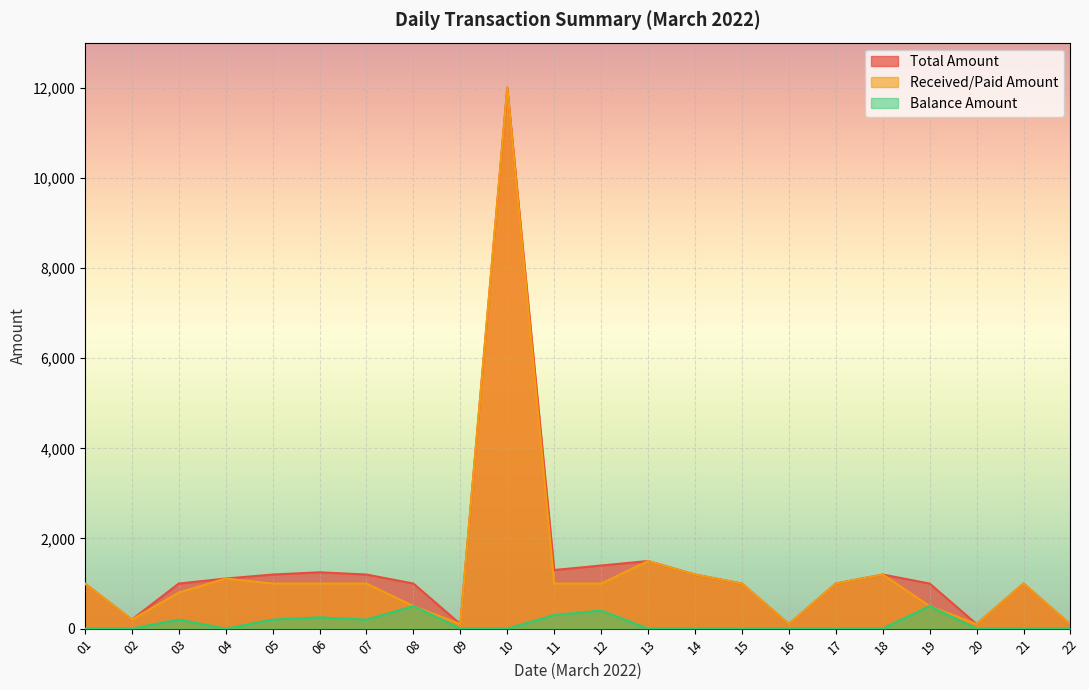

Reading left to right, what are all the values shown in this chart?

Total Amount: 1000	200	1000	1111	1200	1250	1200	1000	100	12000	1300	1400	1500	1200	1000	100	1000	1200	1000	100	1000	90
Received/Paid Amount: 1000	200	800	1111	1000	1000	1000	500	100	12000	1000	1000	1500	1200	1000	100	1000	1200	500	100	1000	90
Balance Amount: 0	0	200	0	200	250	200	500	0	0	300	400	0	0	0	0	0	0	500	0	0	0